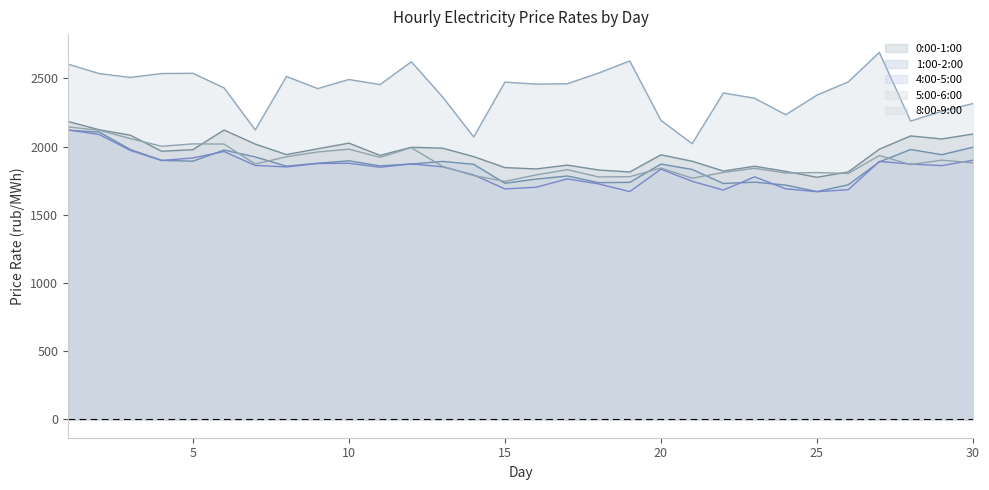

Which series has the largest total across all categories?

8:00-9:00